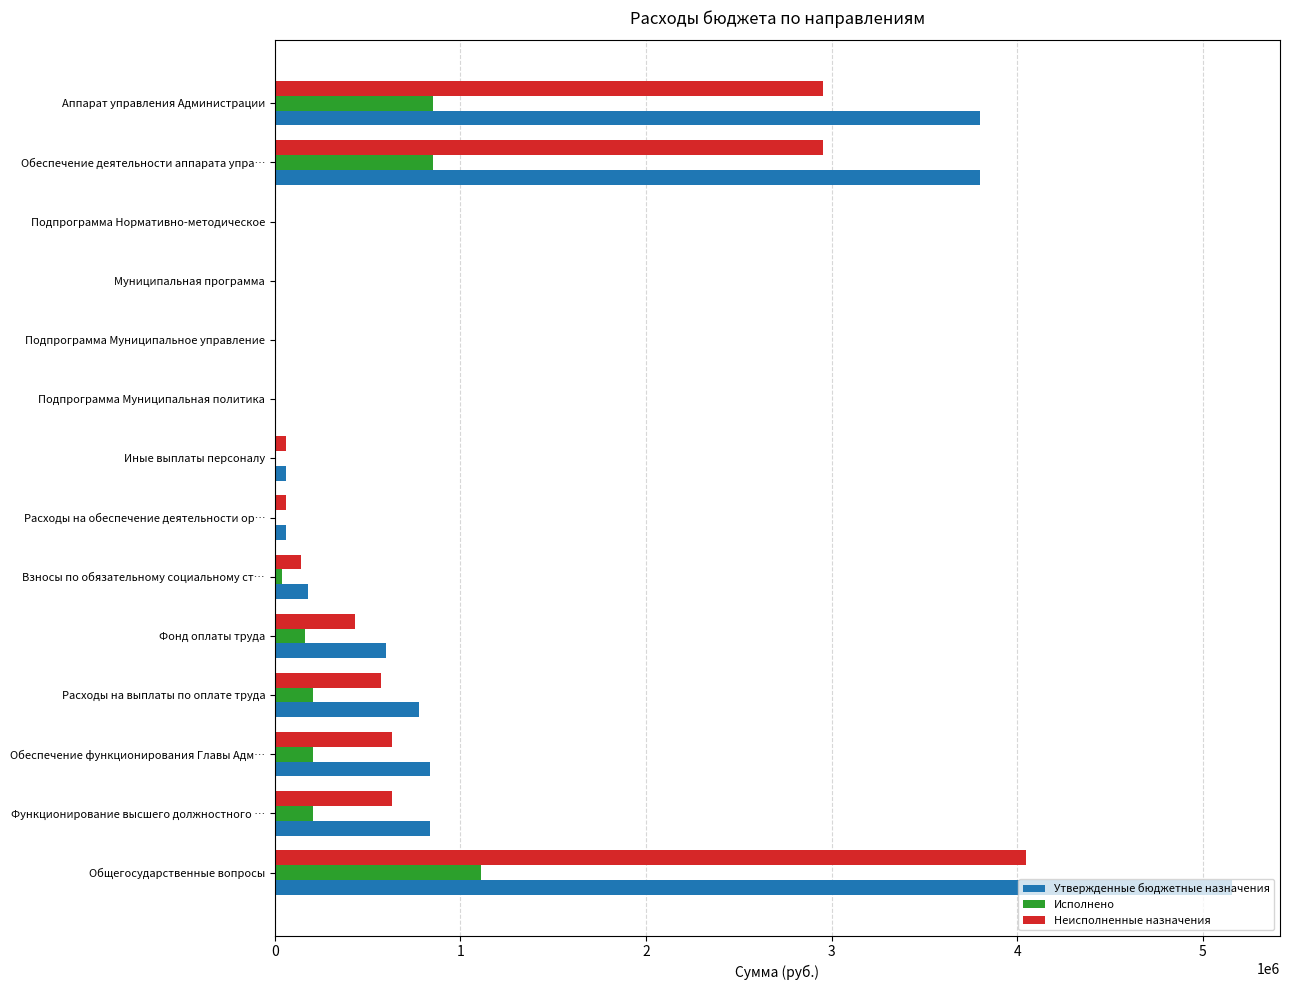

Is the value of Неисполненные назначения at Расходы на обеспечение деятельности ор… greater than the value of Утвержденные бюджетные назначения at Аппарат управления Администрации?

No